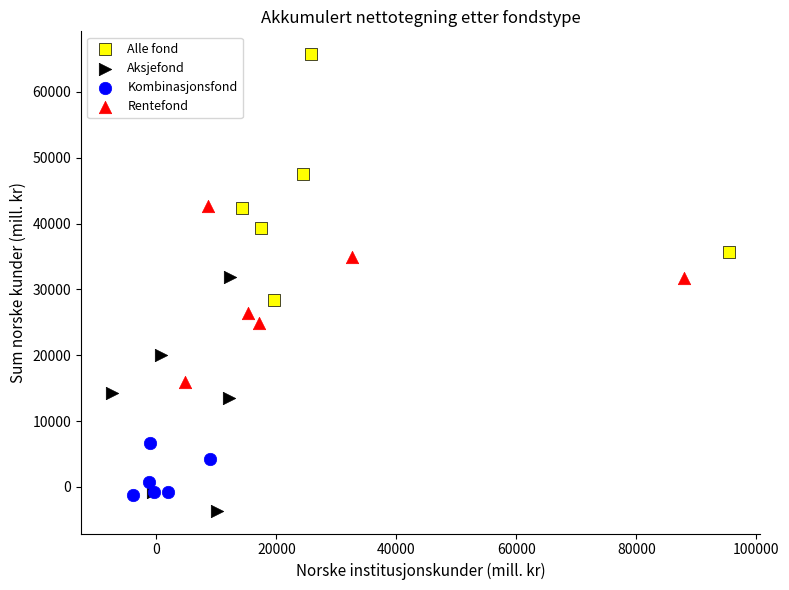

Which series has the largest Y range (max minus min)?

Alle fond